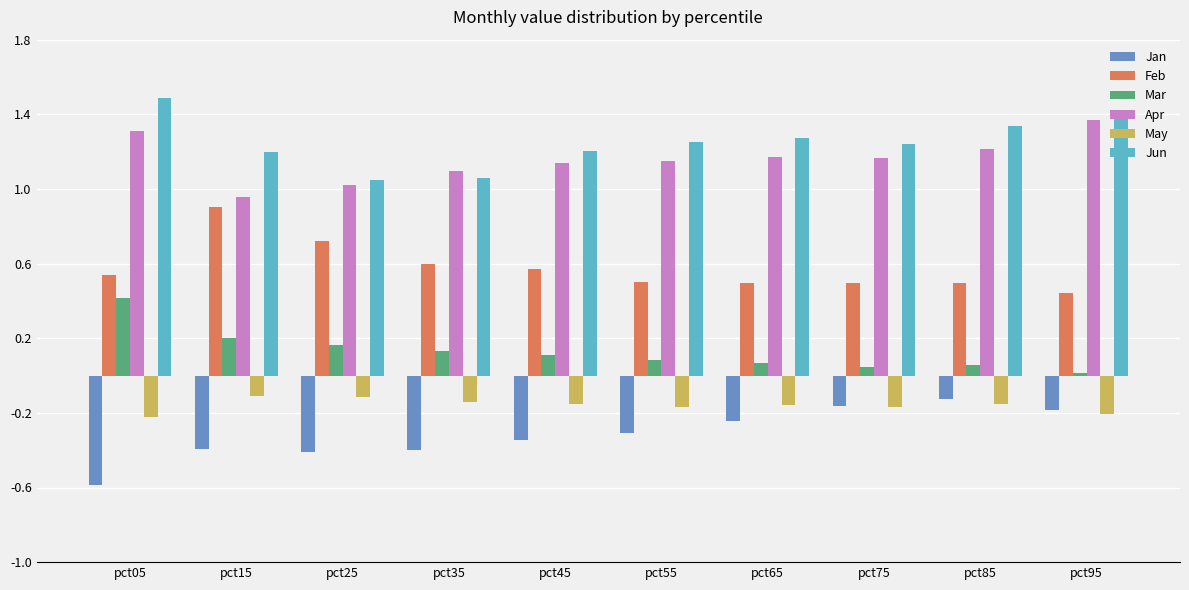

What is the sum of all Apr values?

11.6